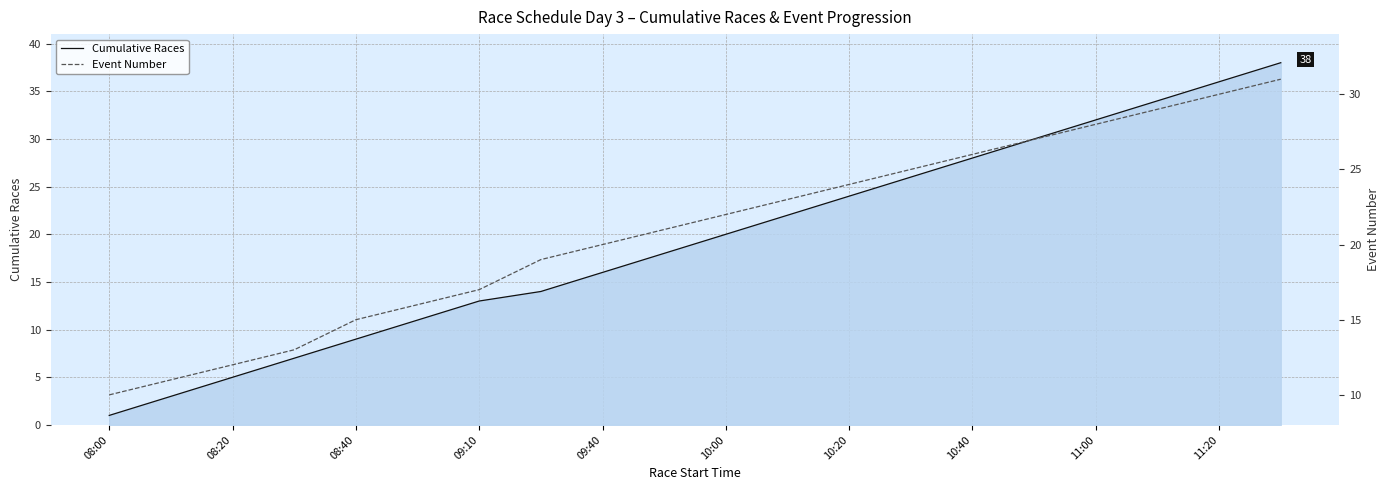

What is the value of the Event Number point at the 8th from the left?

19